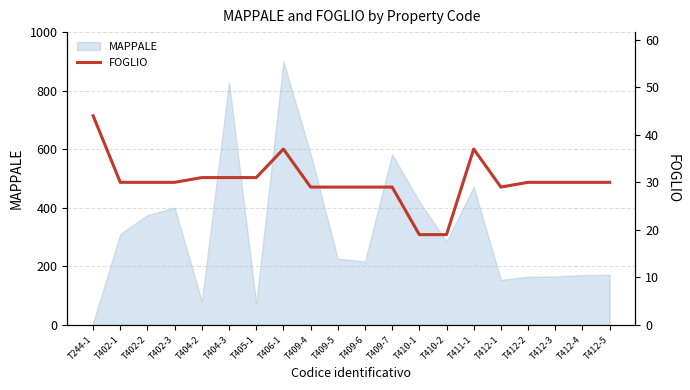

What is the minimum value shown in the chart?

19